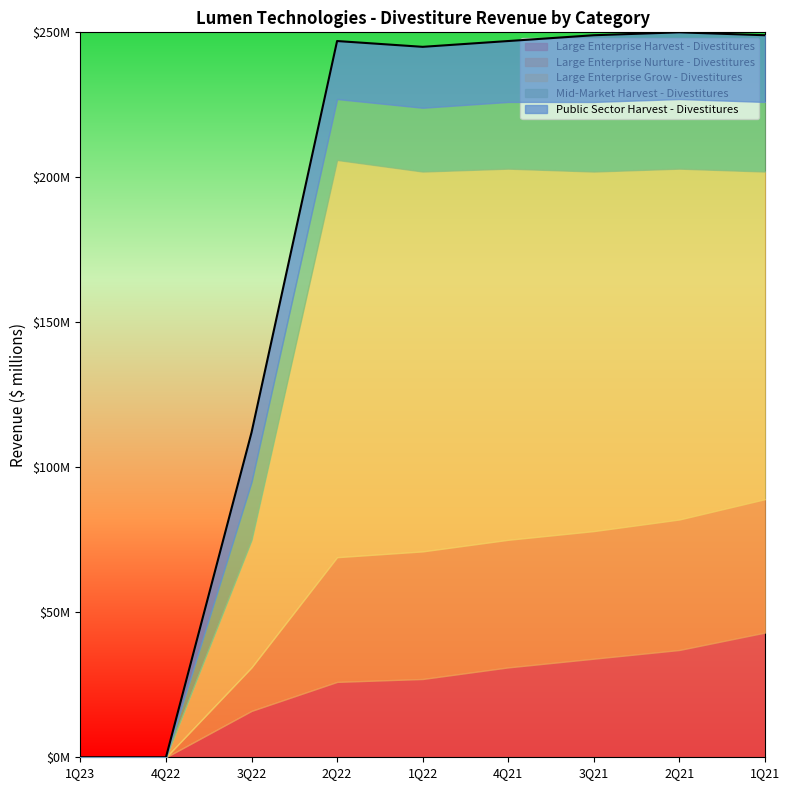

How many lines are shown in the chart?

5